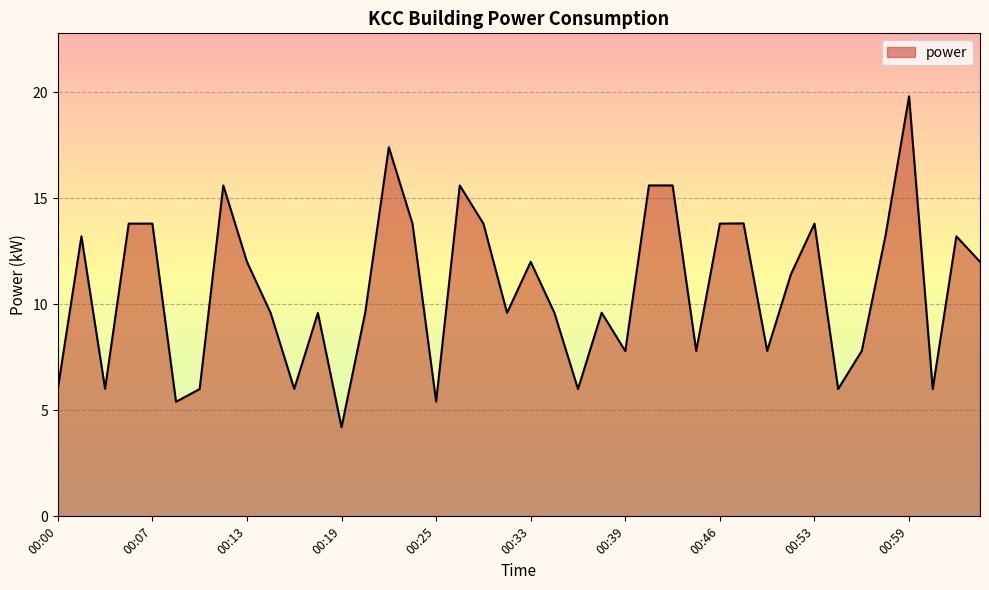

What is the difference between the second highest and minimum values?

13.2